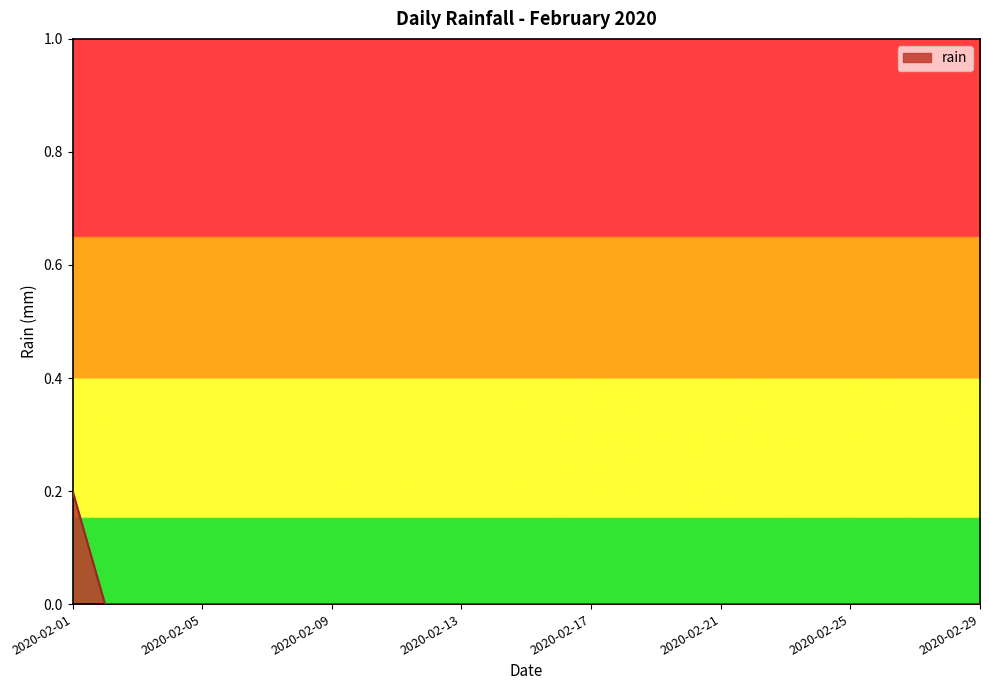

How many lines are shown in the chart?

1